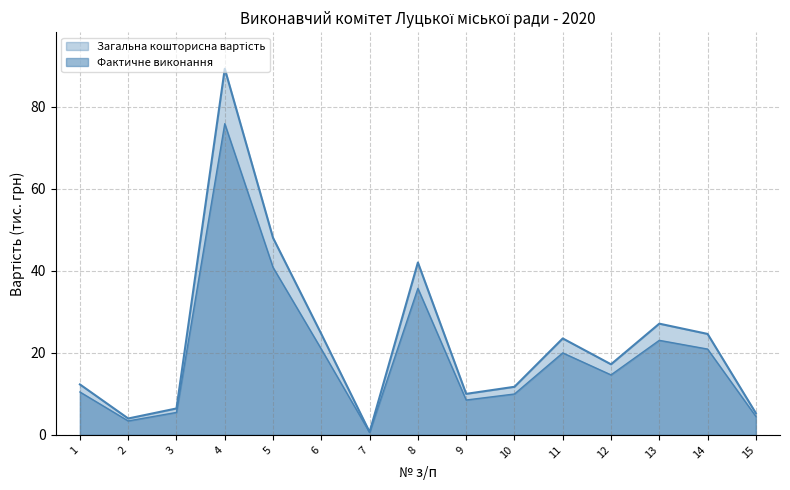

Reading left to right, transcribe all the data shown in this chart.

Загальна кошторисна вартість: 1=12.3	2=4.0	3=6.4	4=89.2	5=48.0	6=24.6	7=0.7	8=42.0	9=10.0	10=11.7	11=23.5	12=17.2	13=27.1	14=24.6	15=5.3
Фактичне виконання: 1=10.5	2=3.4	3=5.5	4=75.8	5=40.8	6=20.9	7=0.6	8=35.7	9=8.5	10=10.0	11=20.0	12=14.6	13=23.0	14=20.9	15=4.5